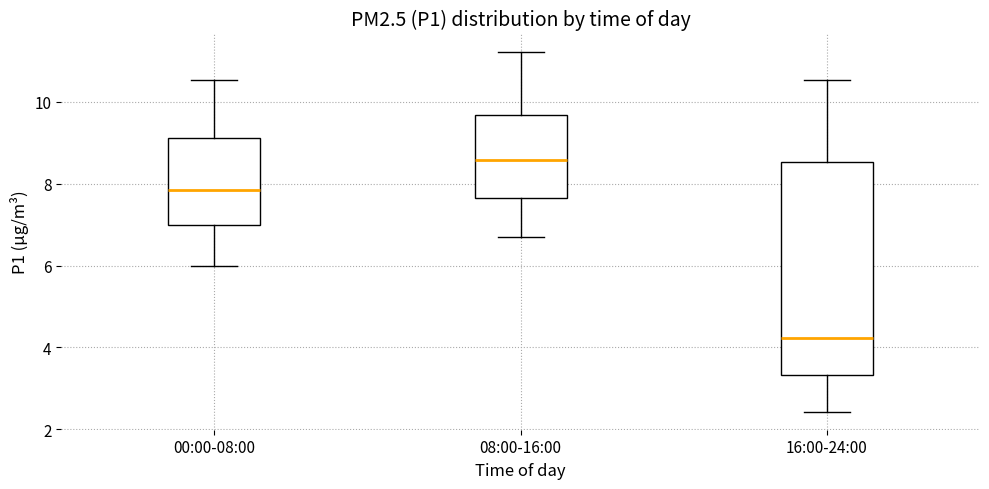

Which box is the tallest, from its lower edge to its upper edge?

16:00-24:00